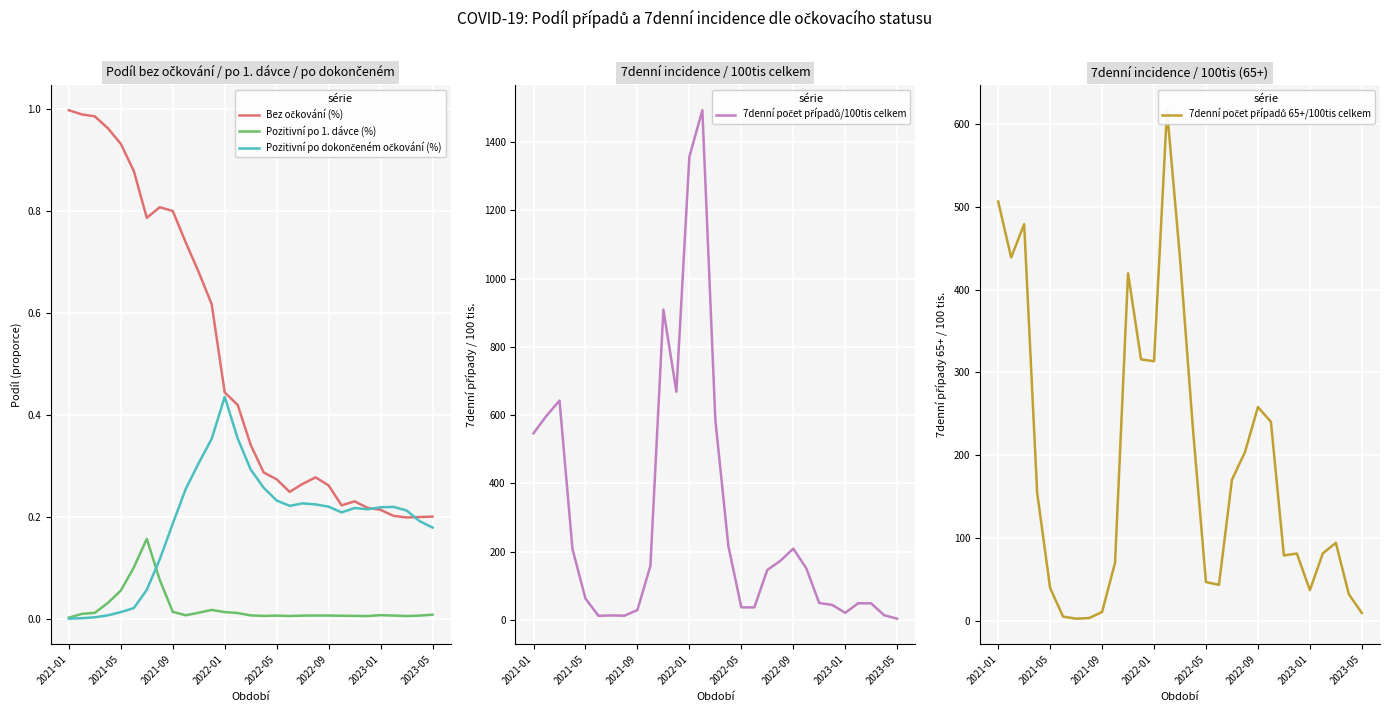

Is the value of 7denní počet případů 65+/100tis celkem at 8 greater than the value of 7denní počet případů/100tis celkem at 14?

No